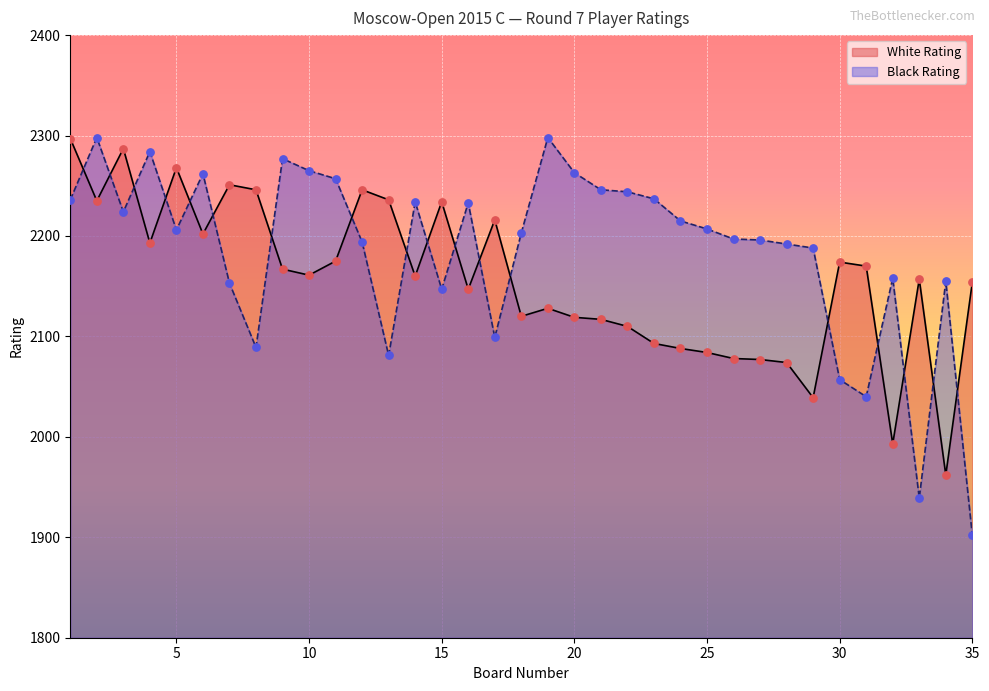

Which series reaches the minimum Y coordinate?

Black Rating